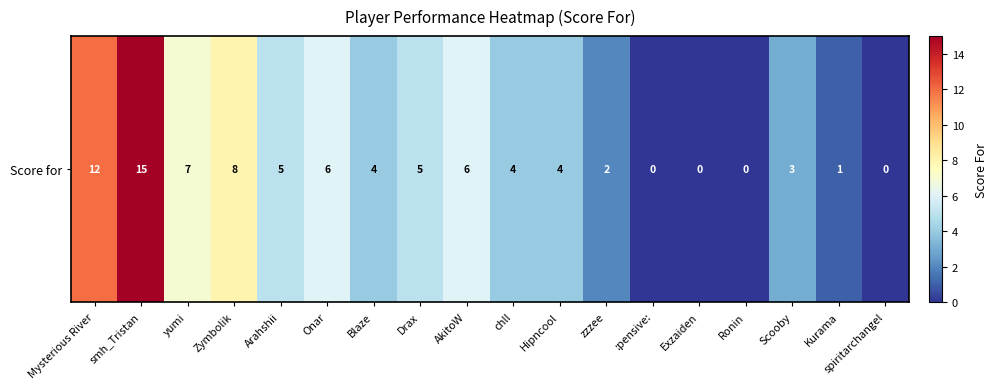

List the labels in order of value, smallest first.

:pensive:, Exzaiden, Ronin, spiritarchangel, Kurama, zzzee, Scooby, Blaze, chll, Hipncool, Arahshii, Drax, Onar, AkitoW, yumi, Zymbolik, Mysterious River, smh_Tristan